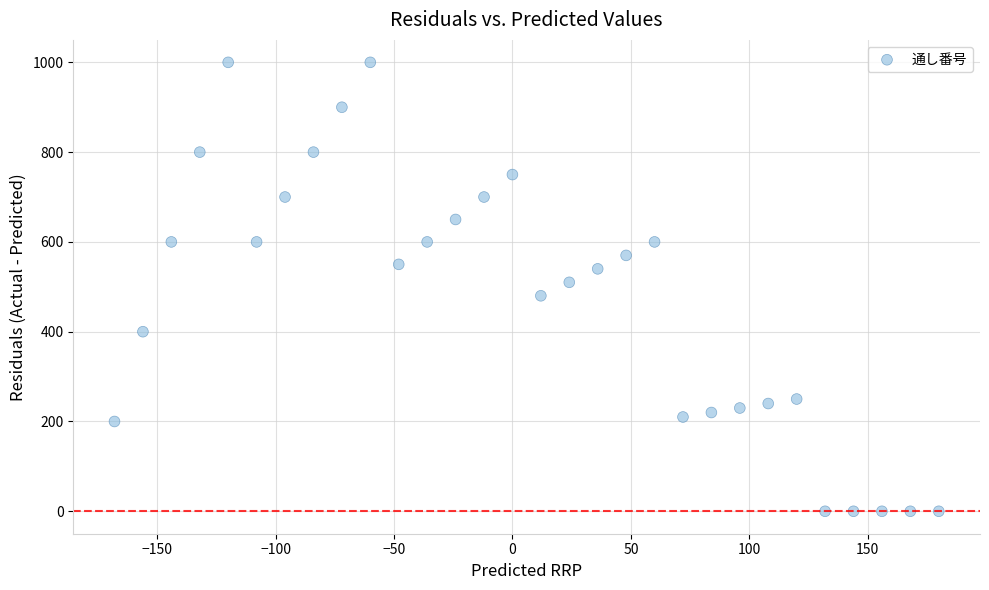

What is the range of X values (max minus min)?

348